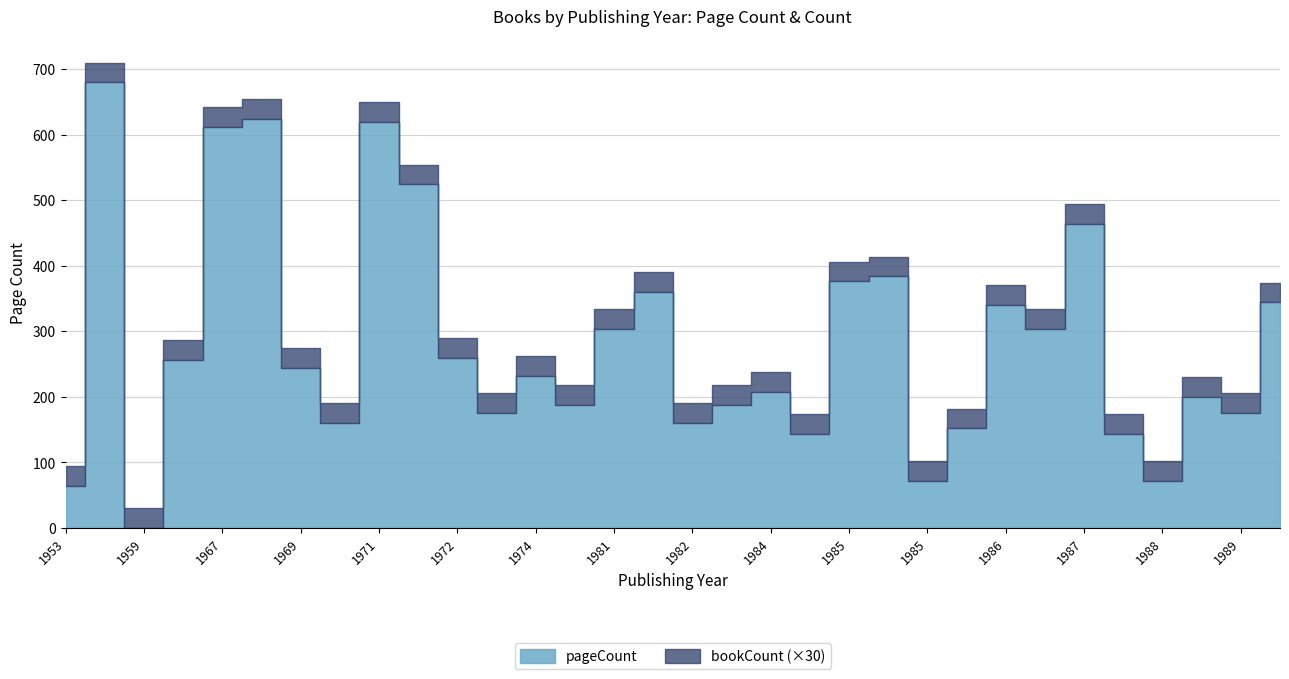

Where is the first local maximum for pageCount?

1957